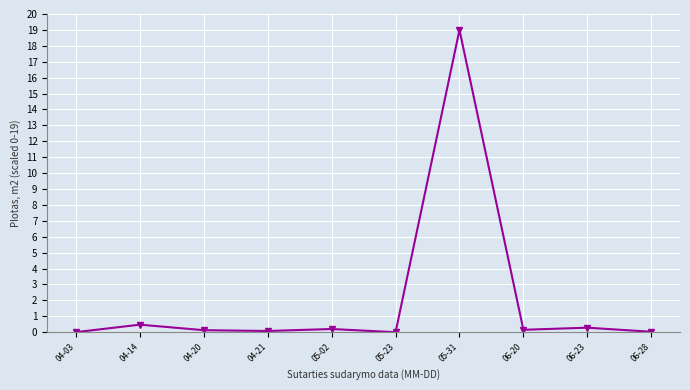

At which category does the chart reach its peak across all series?

05-31